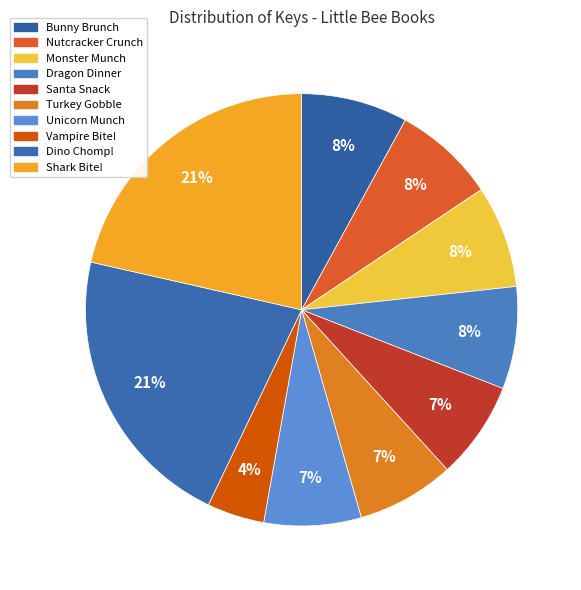

To the nearest percent, what is the difference between the largest and smallest slice percentages?

17%